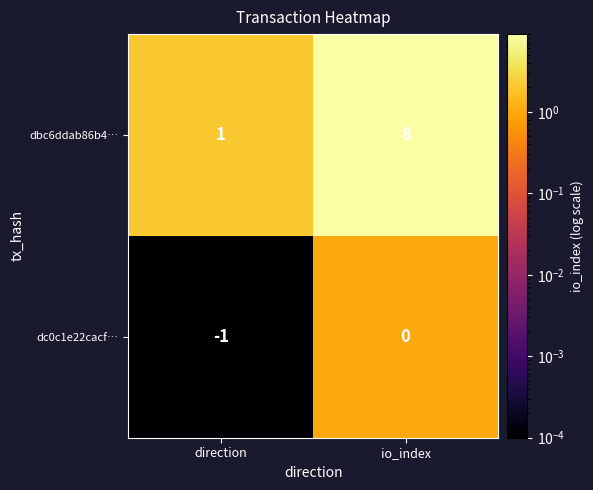

At which category does the chart reach its peak across all series?

io_index